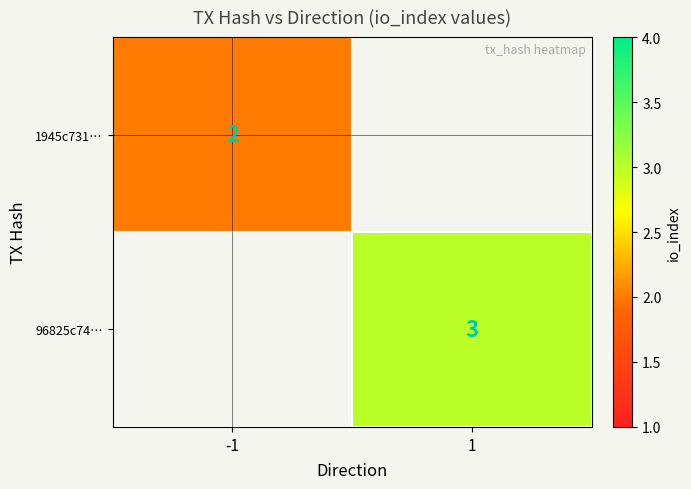

What is the greatest value displayed?

3.0